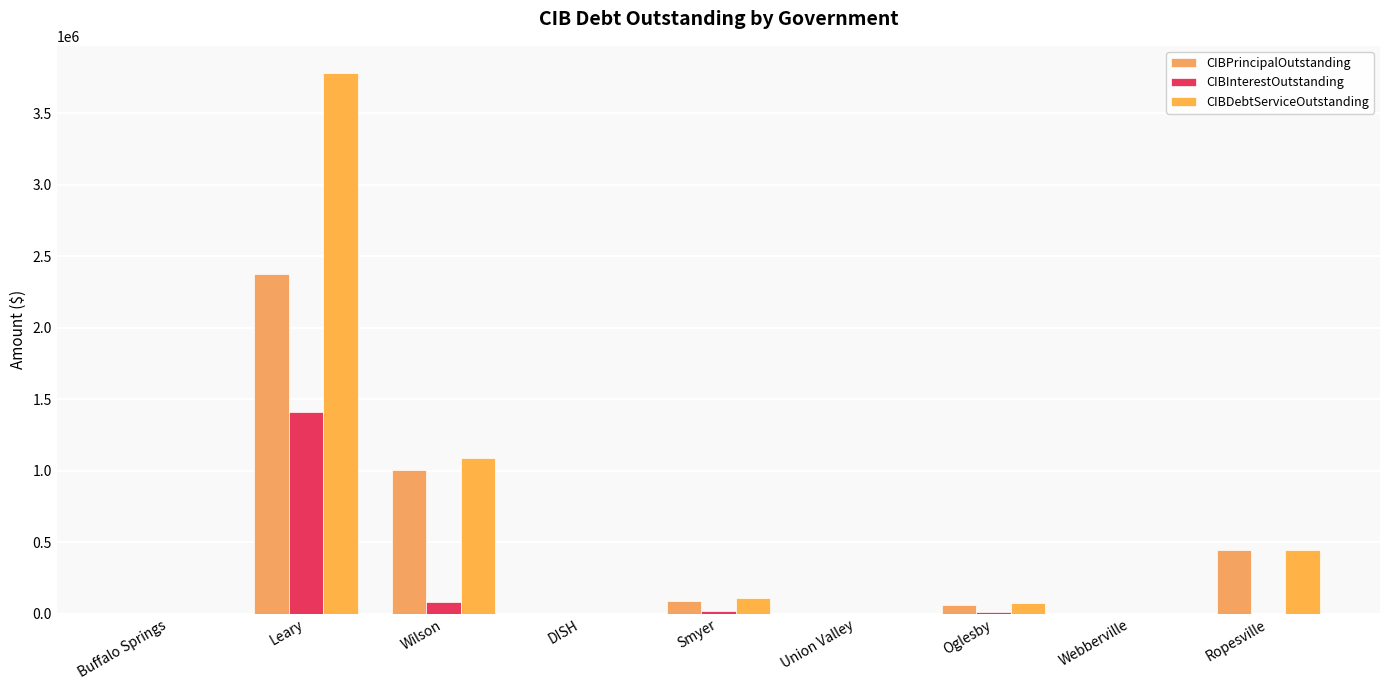

How many series are shown in this chart?

3